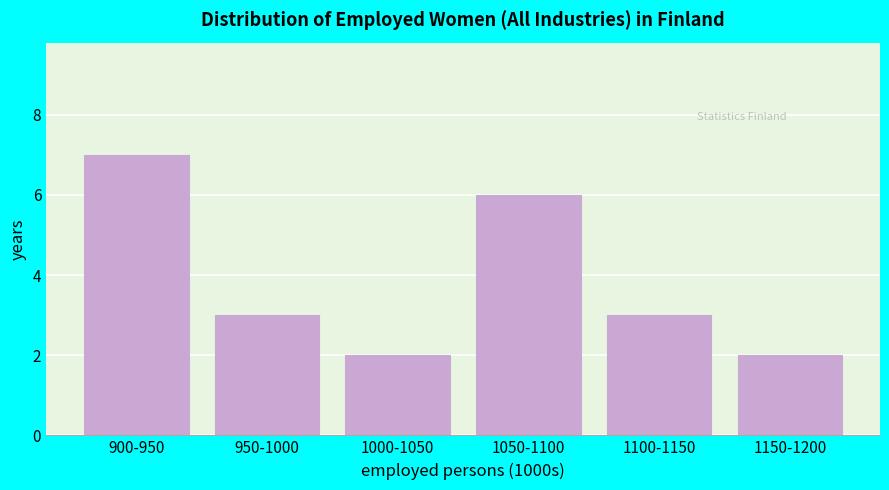

Reading left to right, list all the values displayed in this chart.

7	3	2	6	3	2